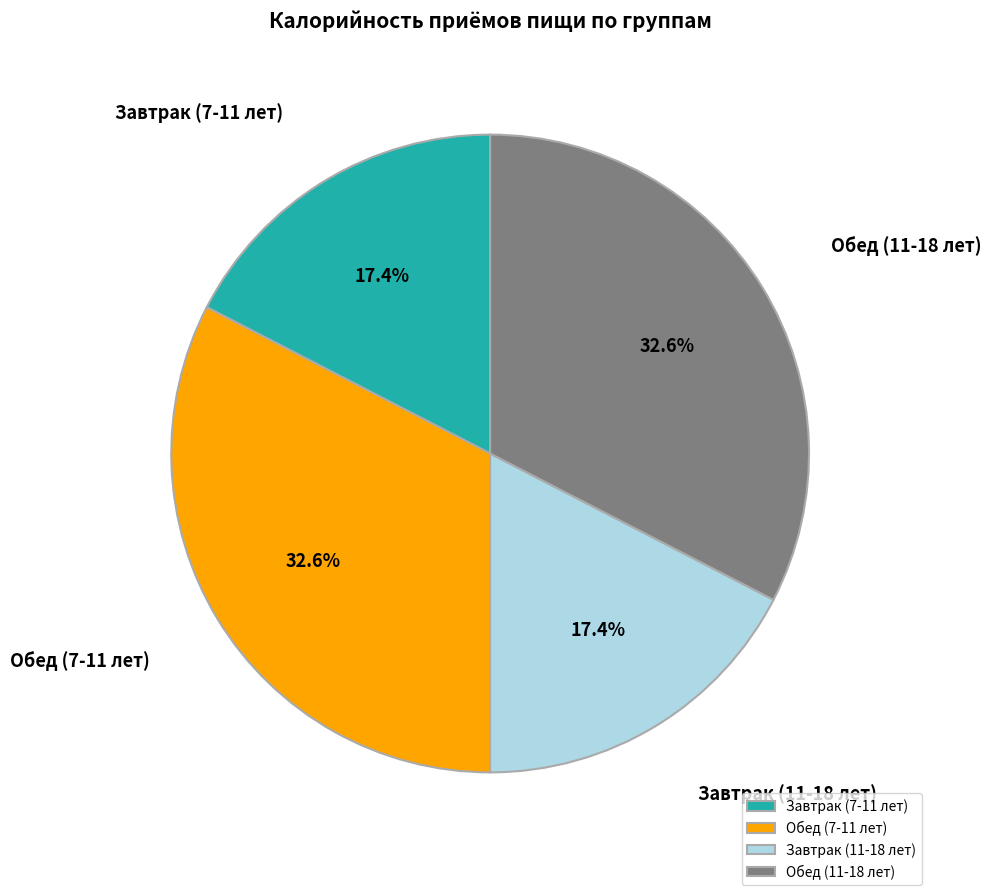

Combined, do Завтрак (7-11 лет) and Завтрак (11-18 лет) account for over 50%?

No